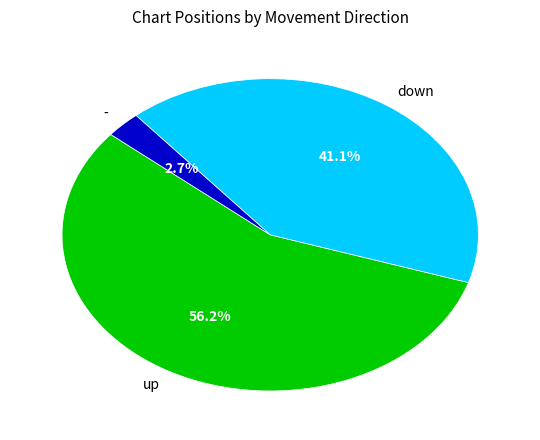

Which slice is the largest?

up